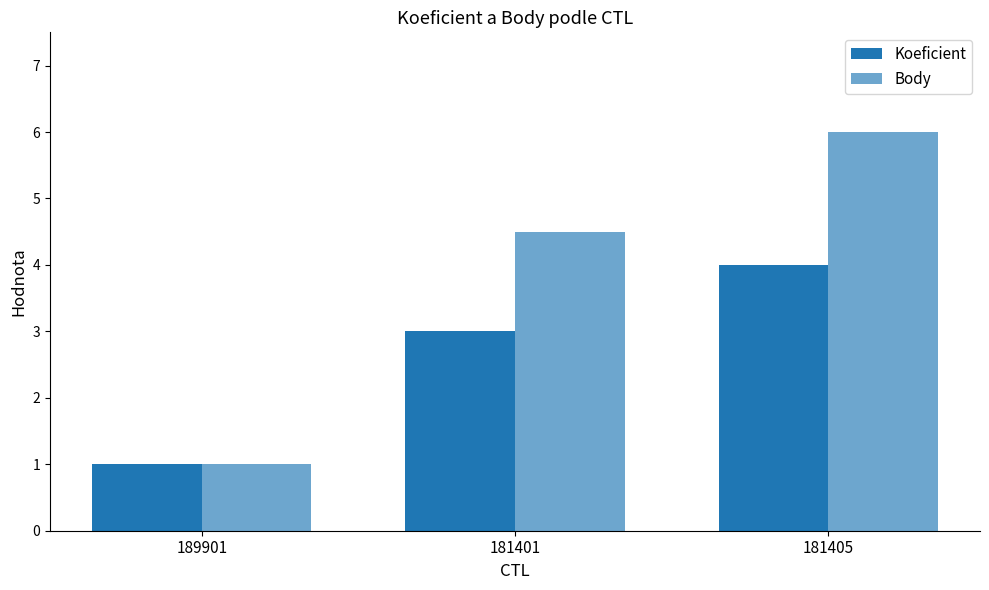

Reading left to right, list all the values displayed in this chart.

Koeficient: 1.0	3.0	4.0
Body: 1.0	4.5	6.0